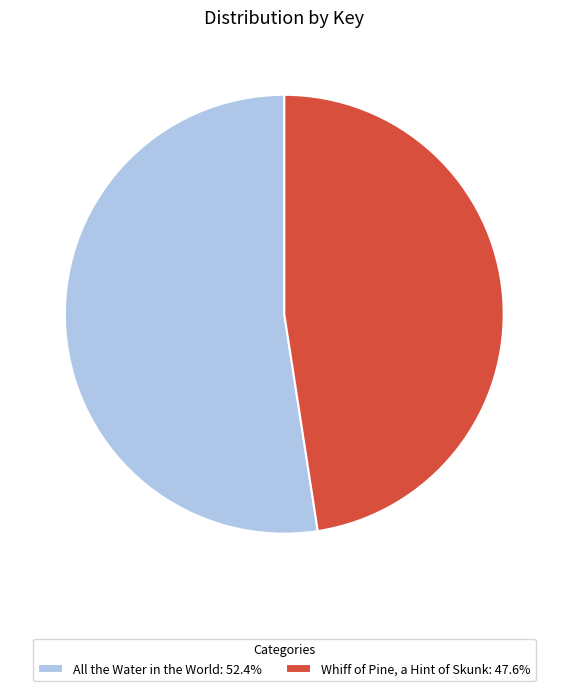

Which slice is the largest?

All the Water in the World